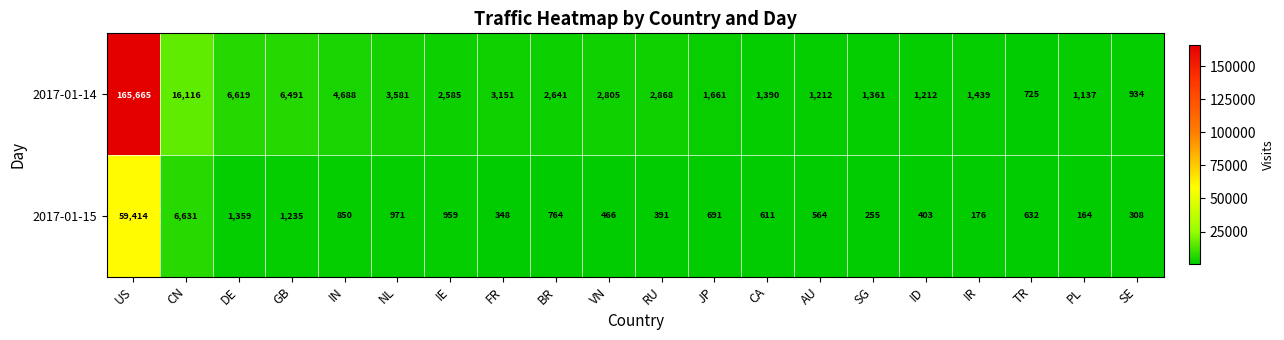

Which series has the largest range (max minus min)?

2017-01-14